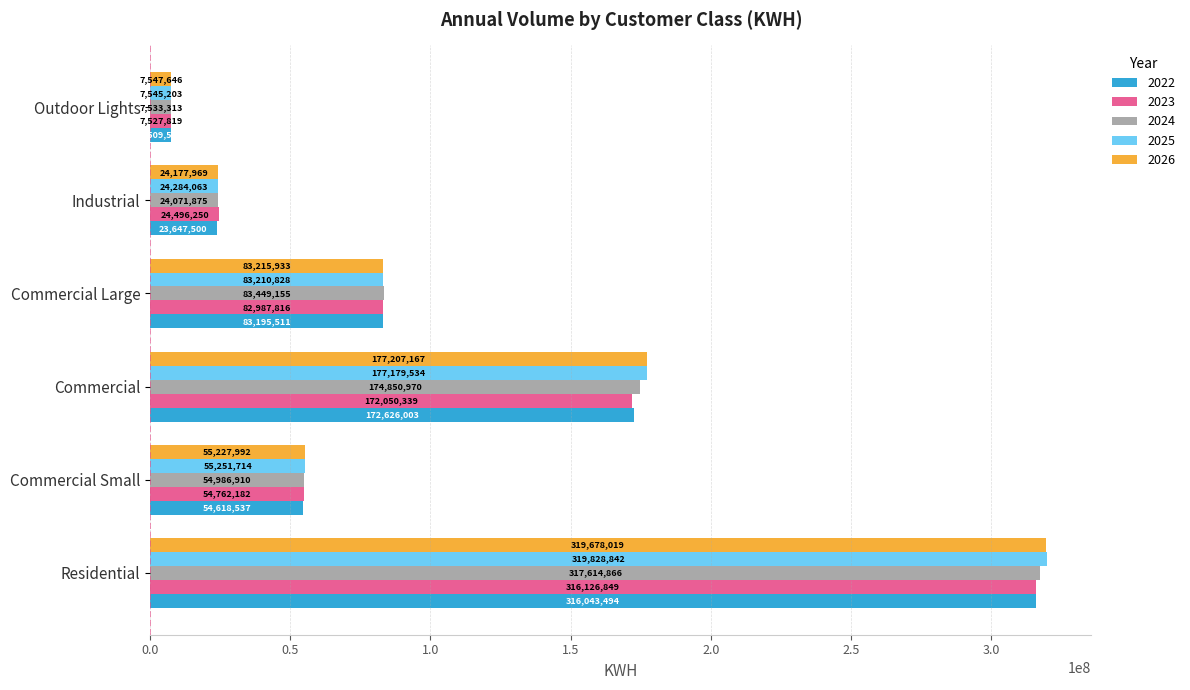

Which series has the largest range (max minus min)?

2025